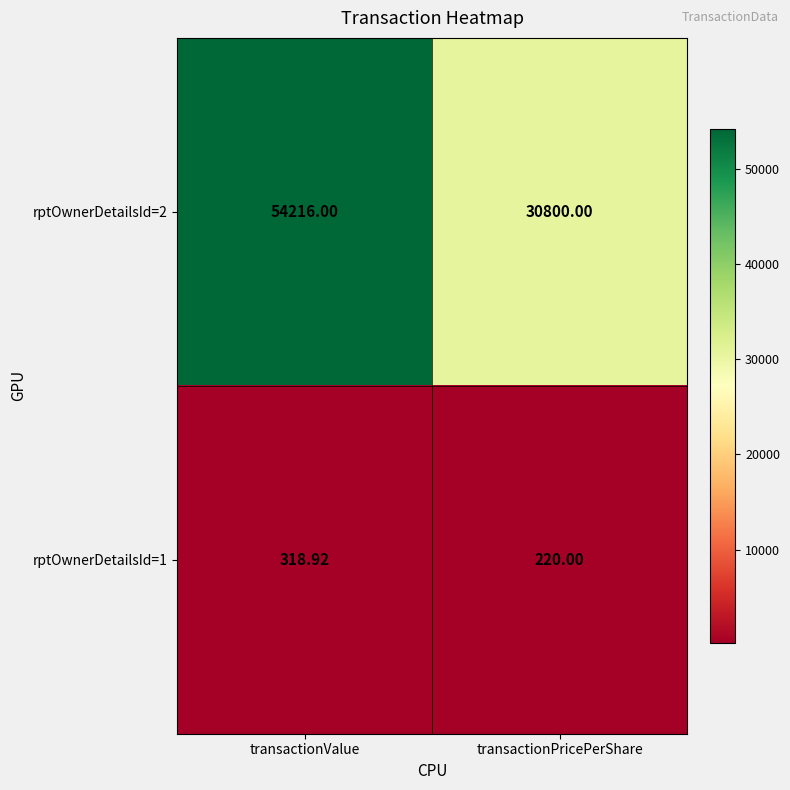

Count the number of categories in the chart.

2